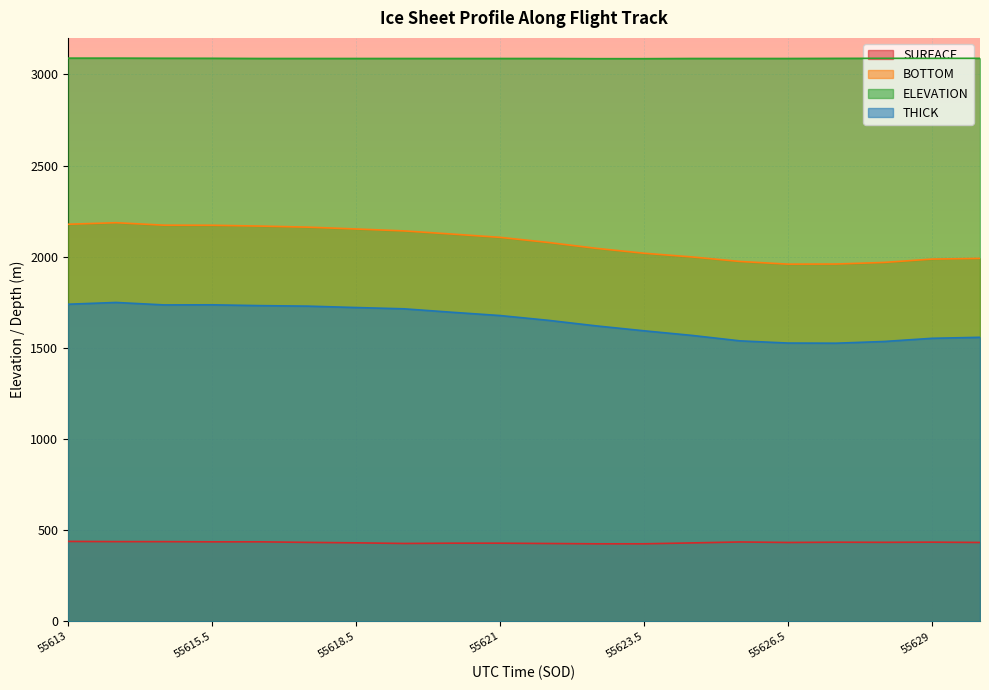

What position from the left is 55620.0001?

9